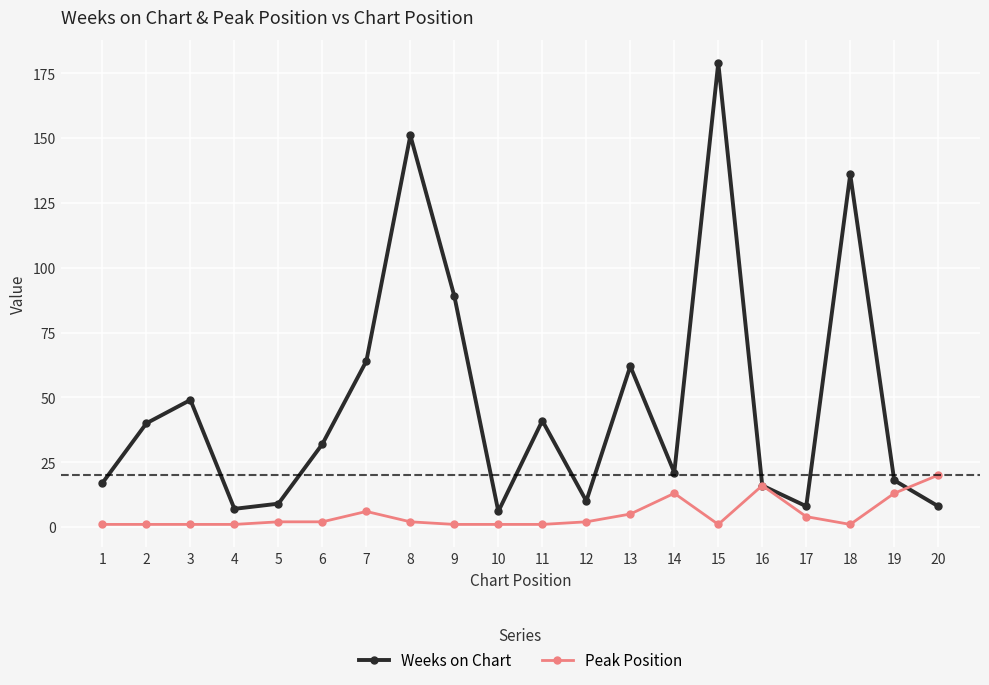

What is the sum of all Weeks on Chart values?

963